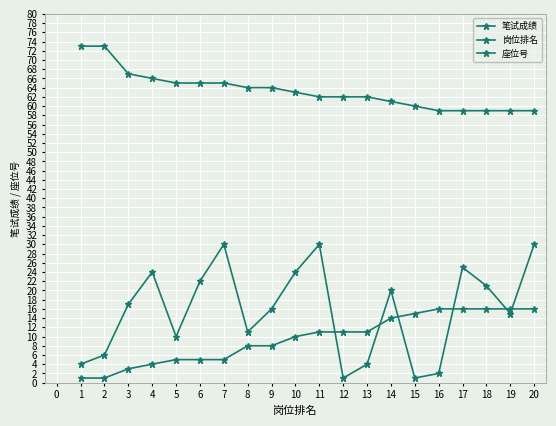

How many categories are shown in the chart?

20